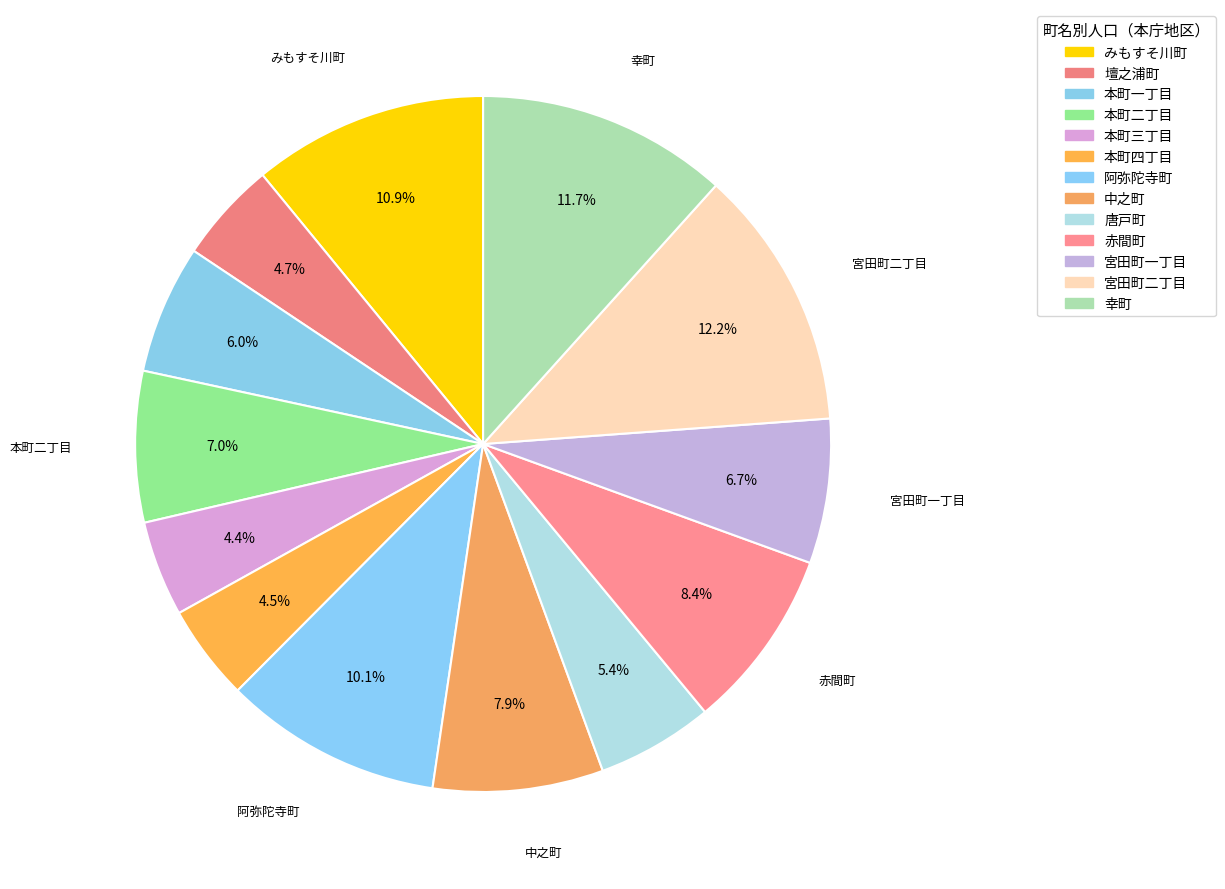

The 宮田町二丁目 slice represents 12% of the pie. True or false?

True